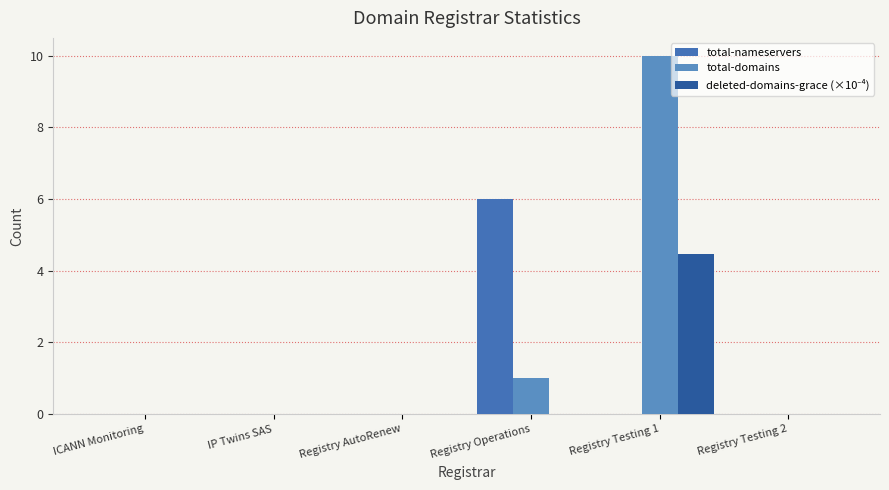

At which category is the sum across all series the highest?

Registry Testing 1